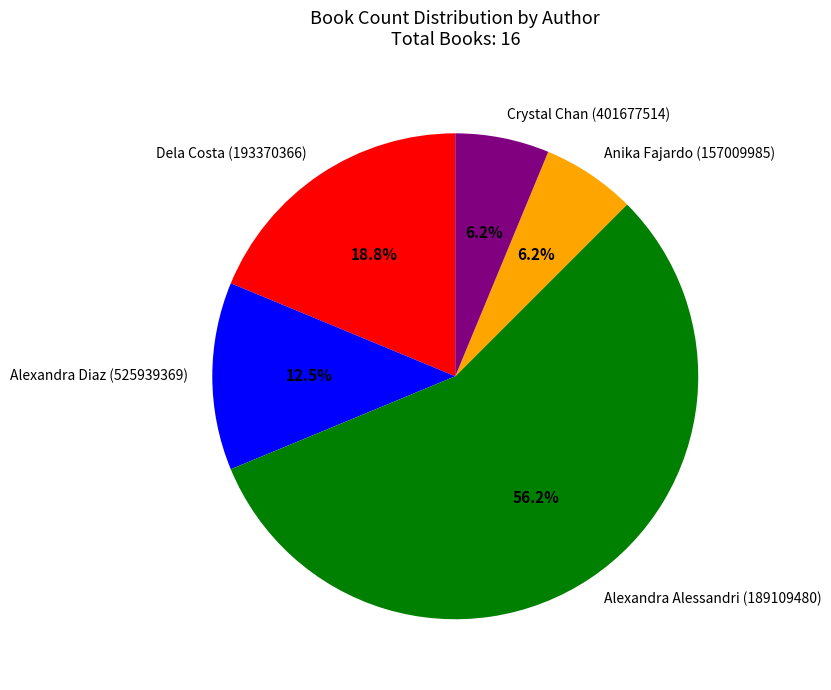

Which has a higher value, Dela Costa (193370366) or Alexandra Diaz (525939369)?

Dela Costa (193370366)